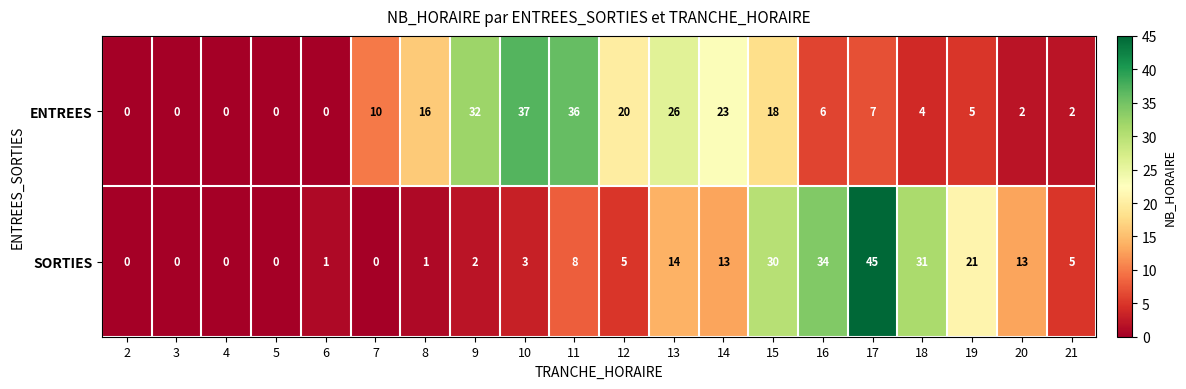

Where is ENTREES nearest to the value 18?

15